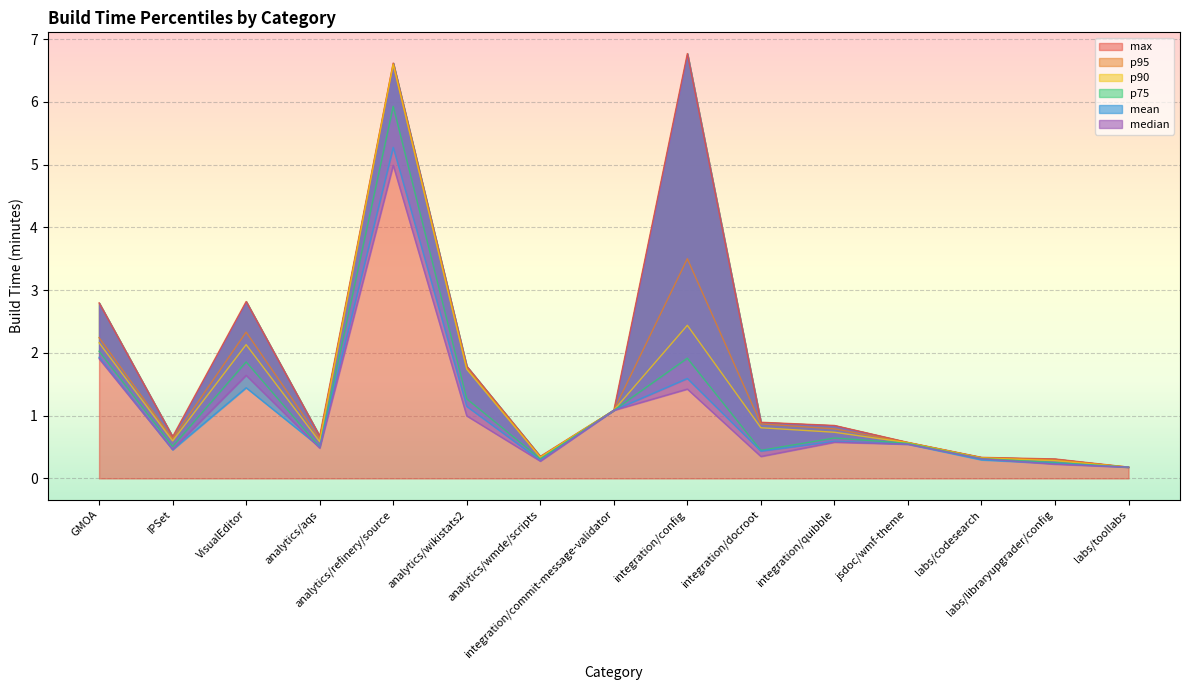

At which category does p95 reach its first local peak?

VisualEditor